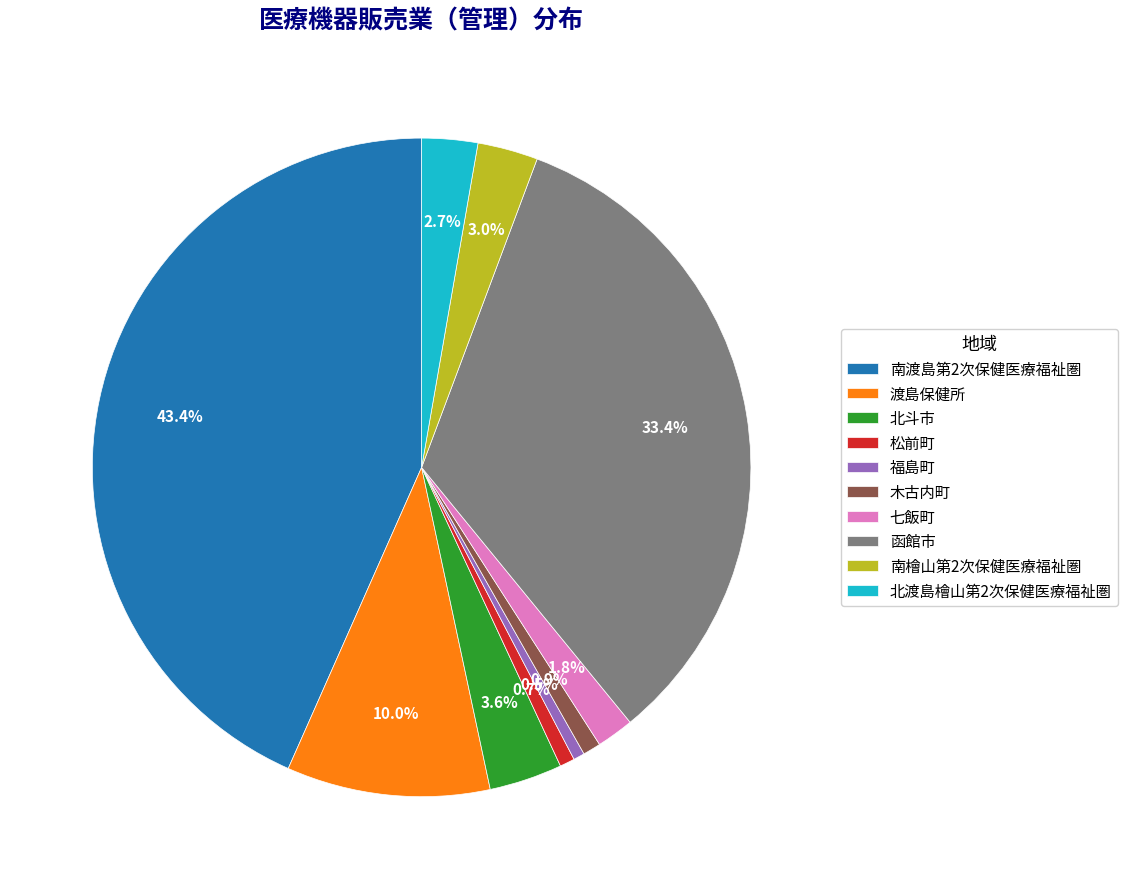

To the nearest percent, what is the combined percentage of 木古内町 and 七飯町?

3%